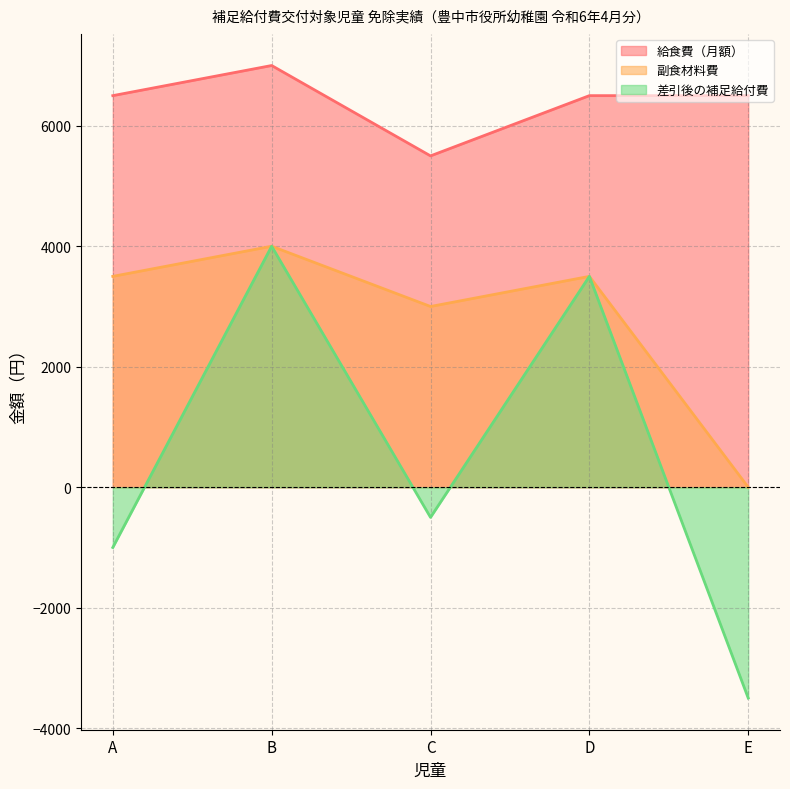

In 差引後の補足給付費, how many points are lower than both neighbors (excluding endpoints)?

1